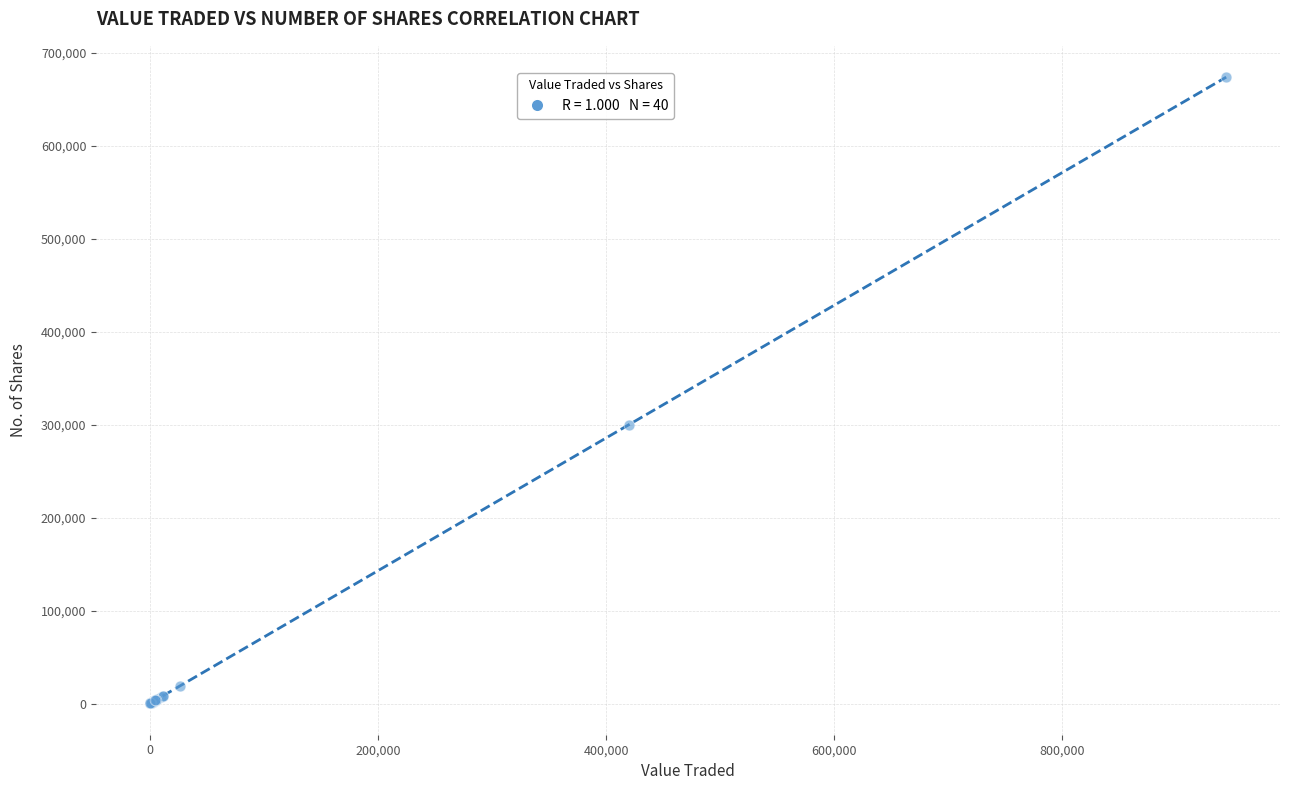

What Y value in the scatter plot is closest to 337053?

300136